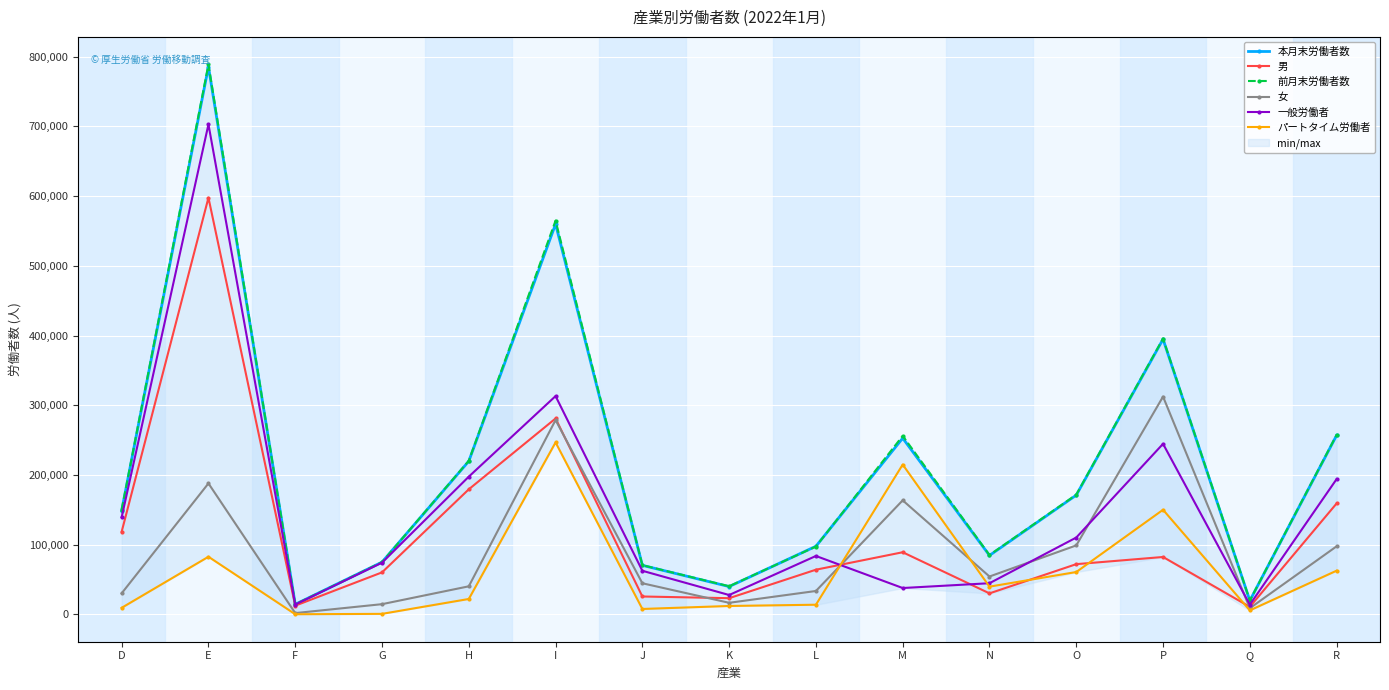

Which series has the widest spread of values?

前月末労働者数